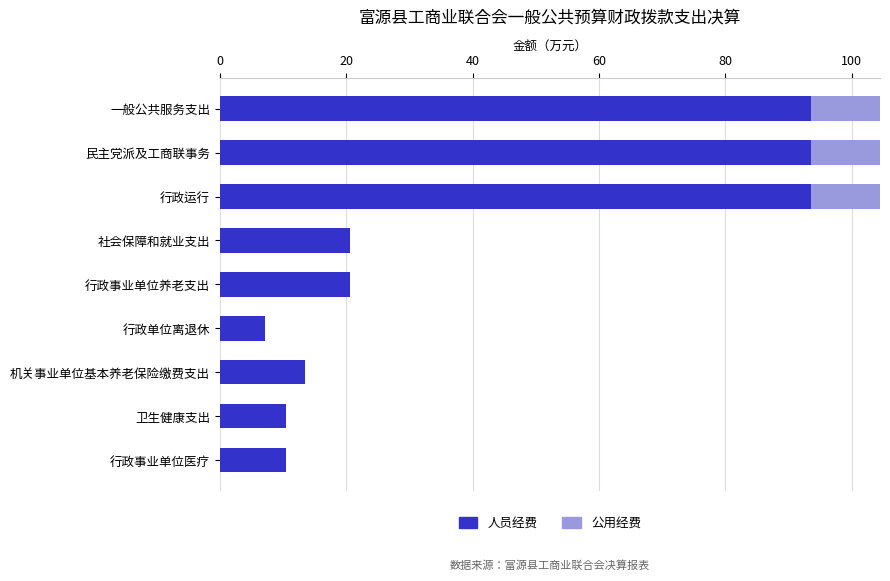

What is the sum of the 人员经费 values at 行政事业单位养老支出 and 一般公共服务支出?

114.3